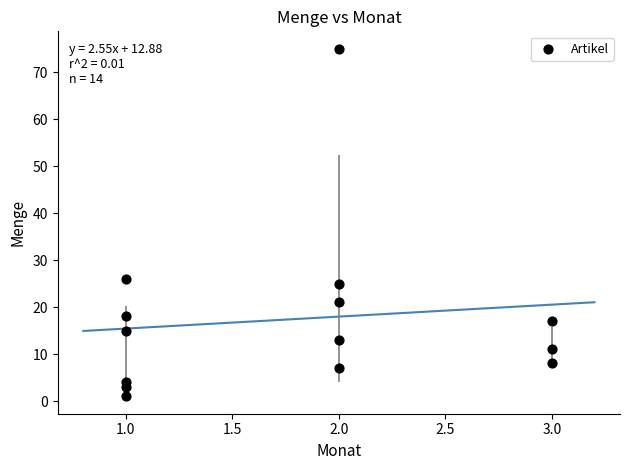

What Y value in the scatter plot is closest to 38?

26